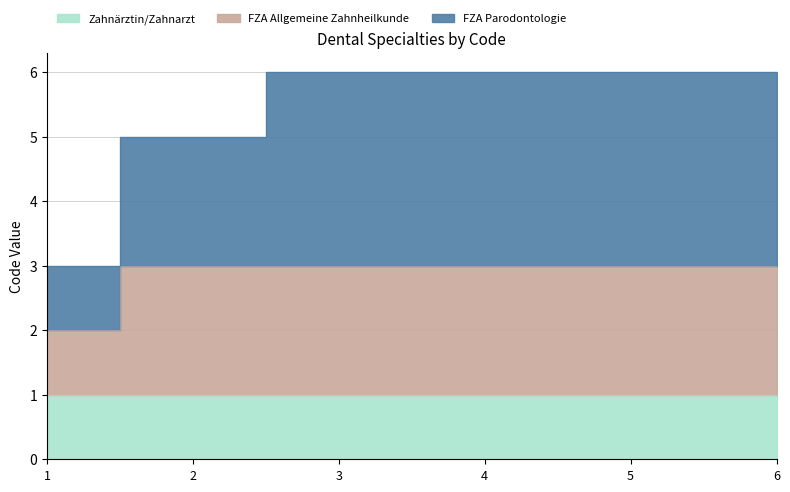

What is the difference between the maximum and second lowest values in the FZA Parodontologie series?

1